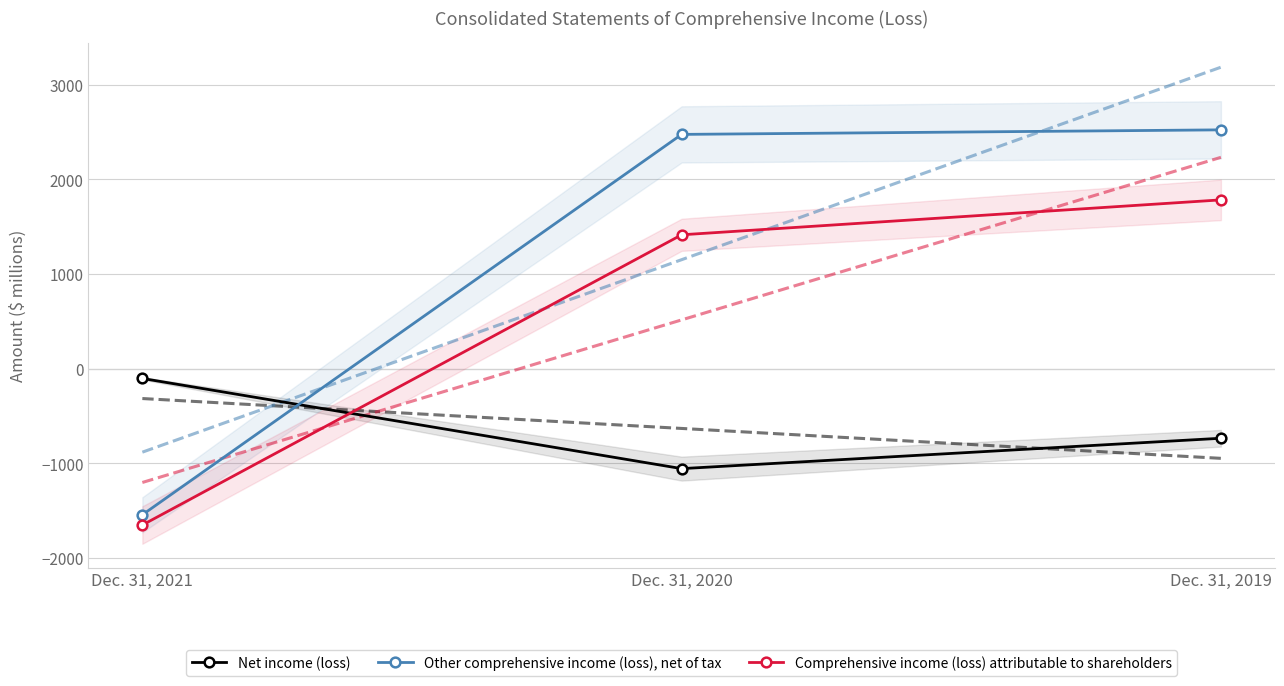

At which category does the chart reach its peak across all series?

Dec. 31, 2019